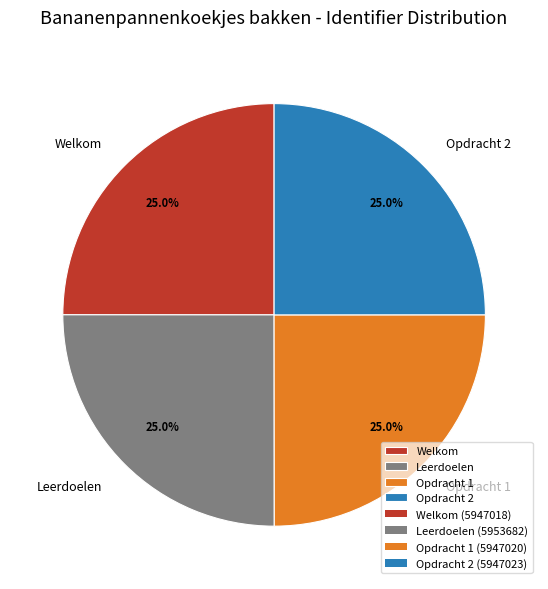

What portion of the pie excludes Leerdoelen?

75.0%